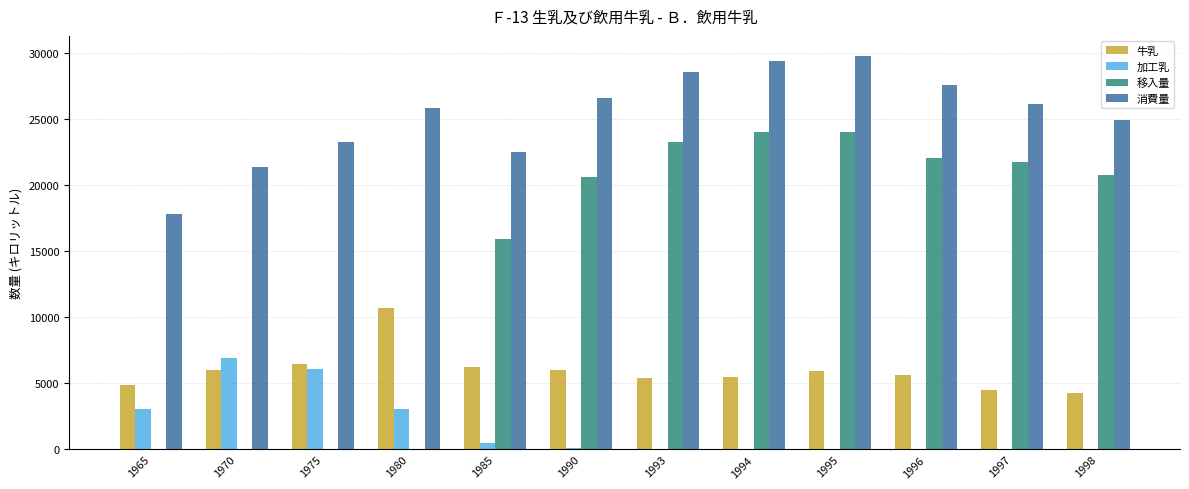

What is the difference between the 牛乳 values at 1998 and 1980?

6487